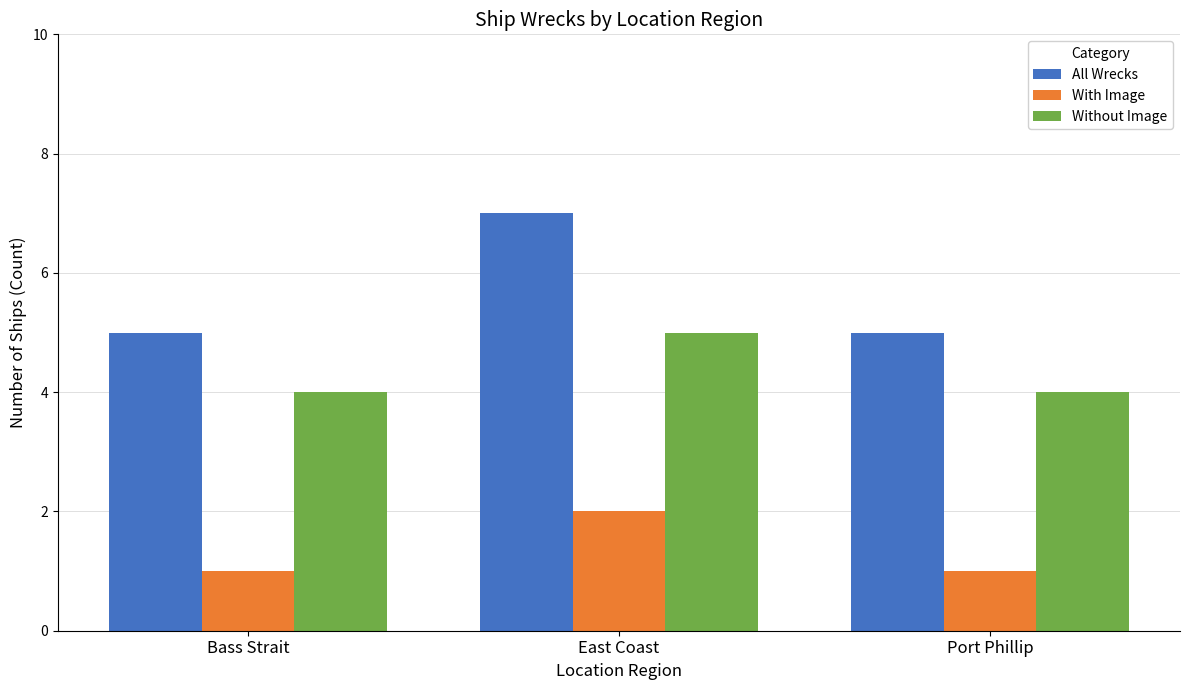

Does the chart contain stacked bars?

No